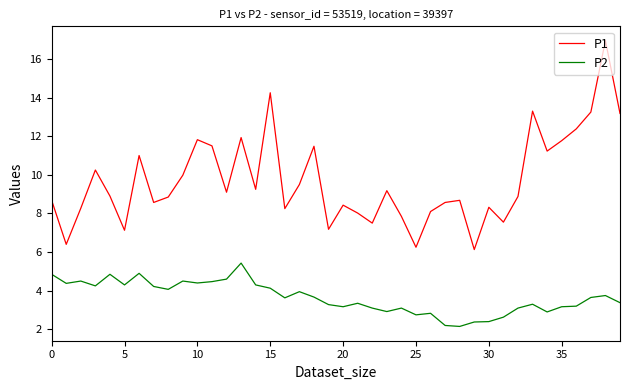

List the series in order of their peak value, highest first.

P1, P2